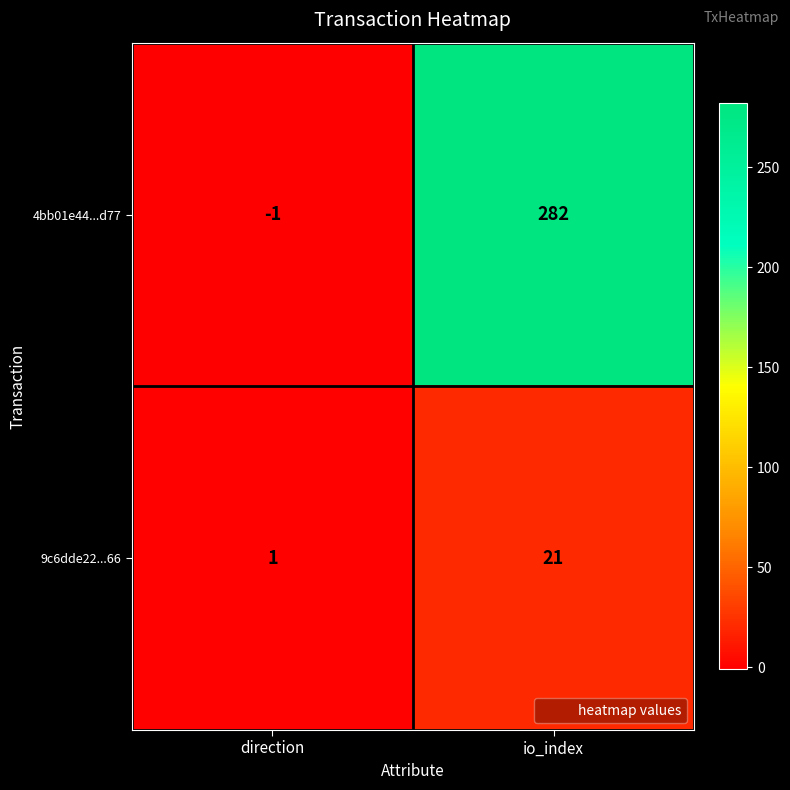

At which category does the chart reach its peak across all series?

io_index